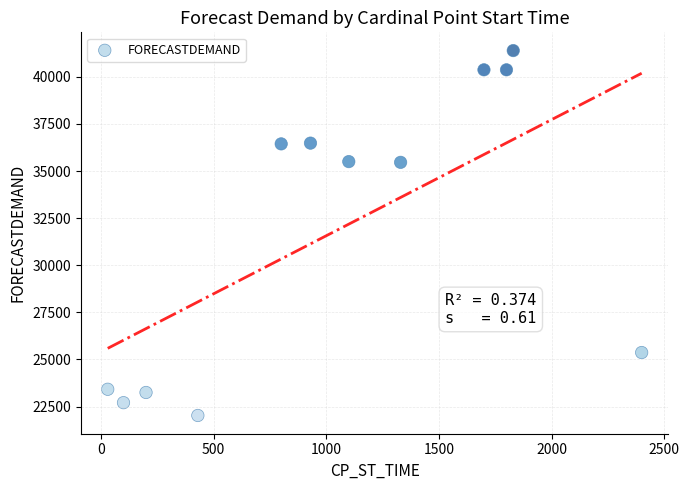

What is the average X value?

1054